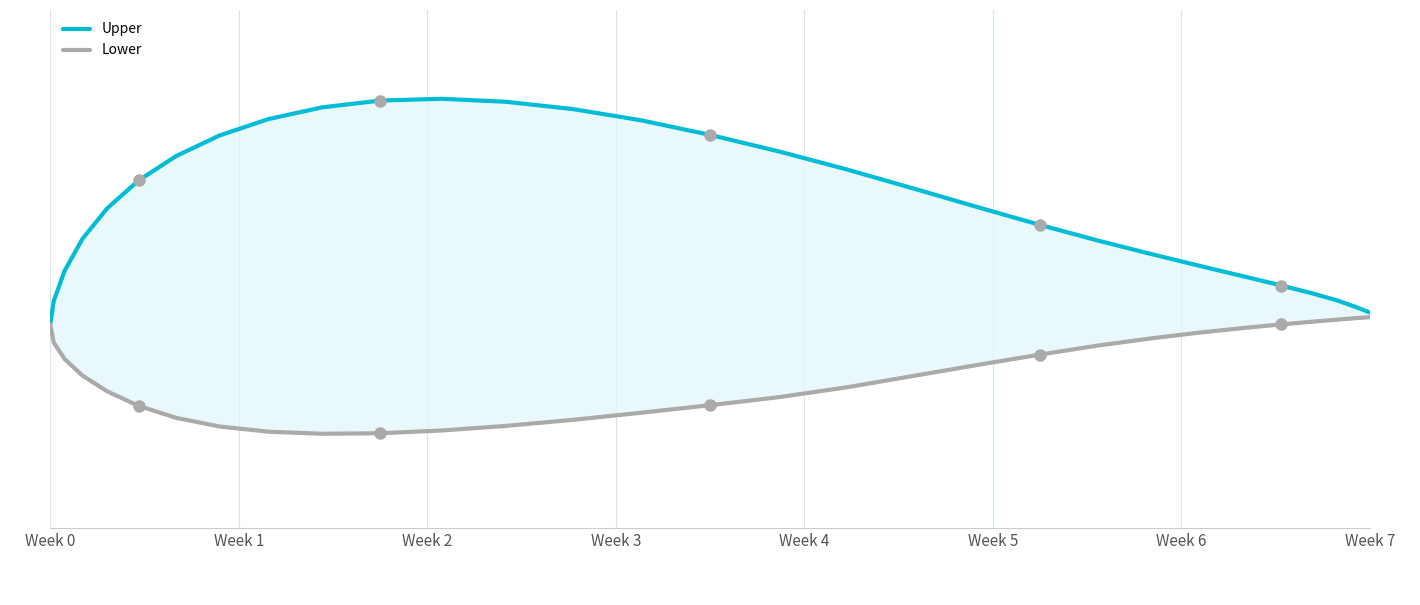

How many values in the Lower series exceed 0?

5